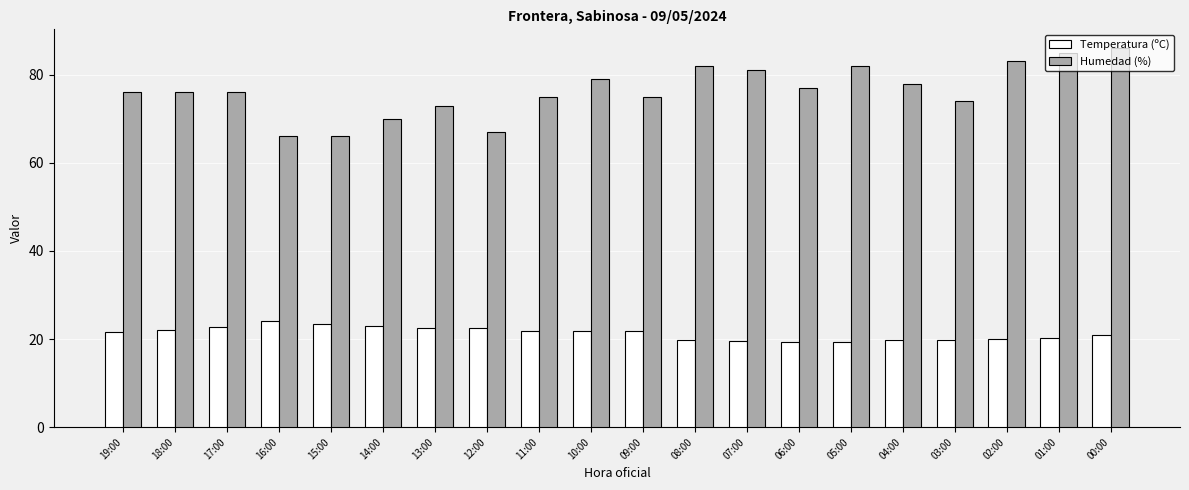

What is the difference between the highest and lowest values at 01:00?

64.8